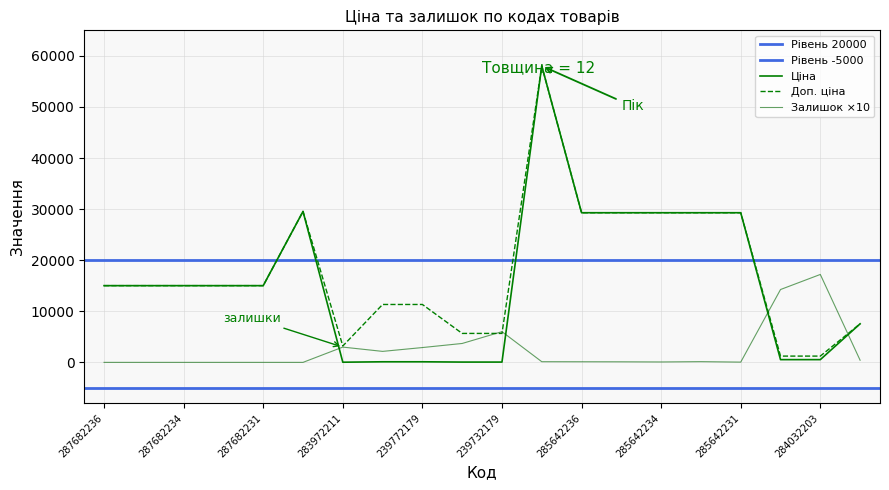

At which category does Ціна reach its first local valley?

283972211